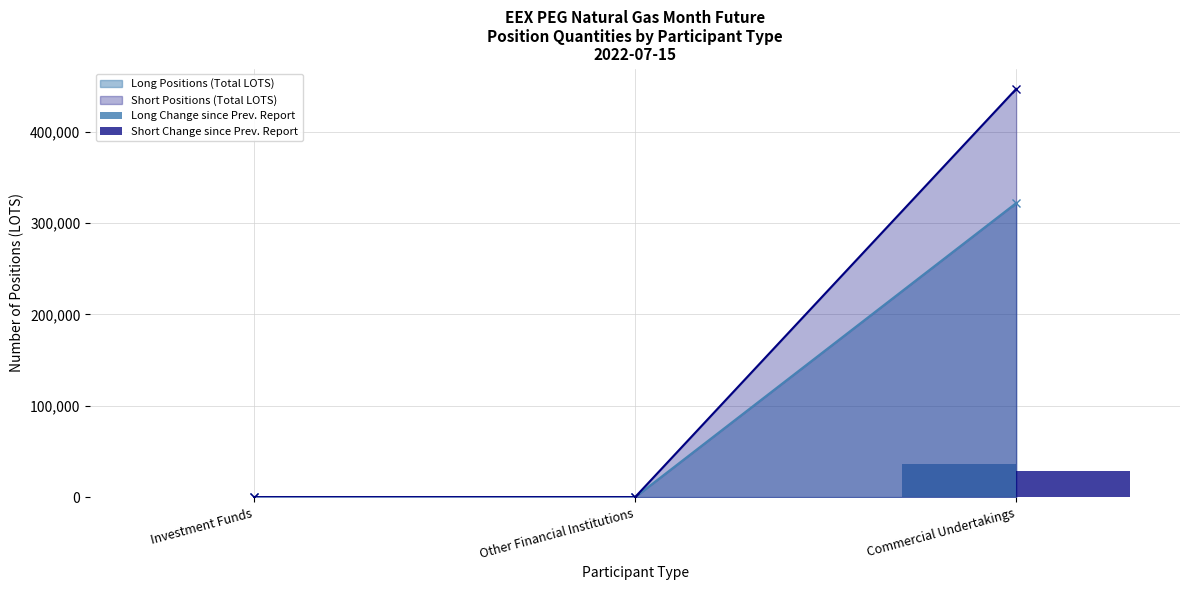

Is it true that Long Positions (Total LOTS) equals 542569 at Commercial Undertakings?

False